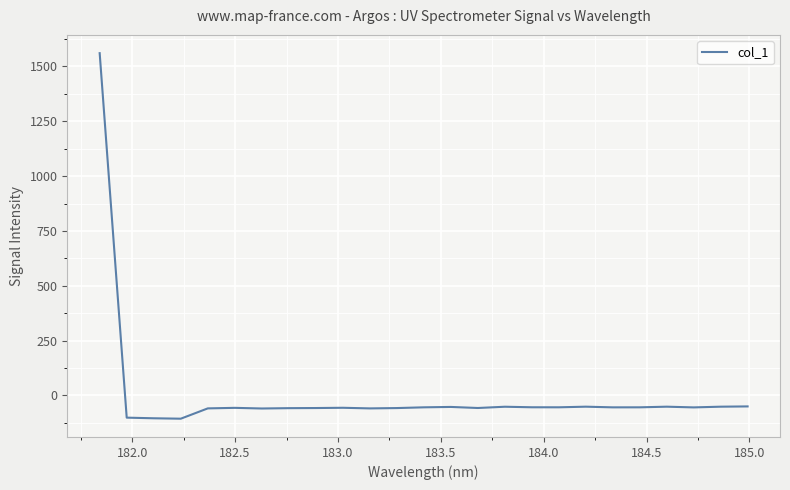

How many values exceed -54?

11